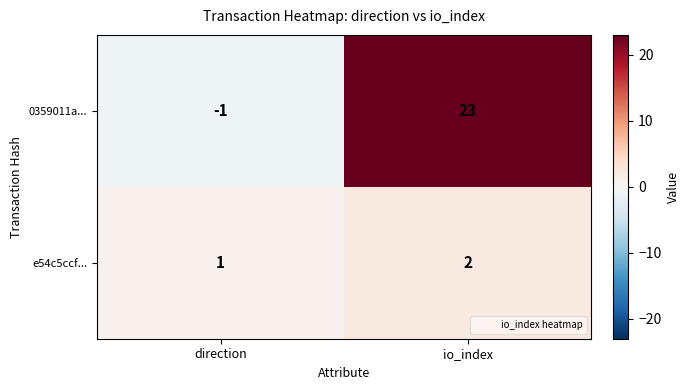

Is it true that e54c5ccf... equals 1 at direction?

True